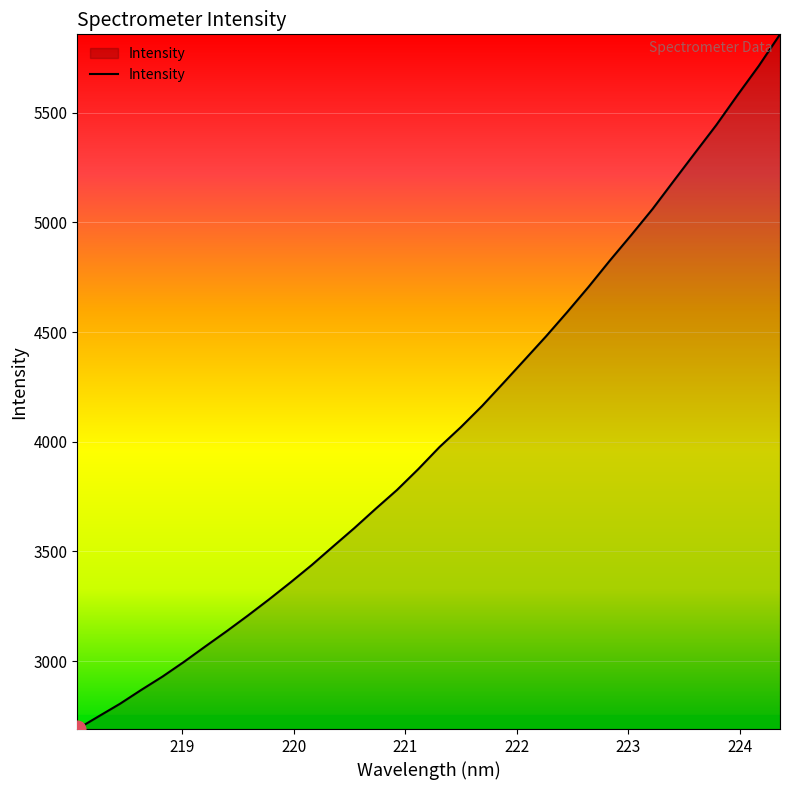

What is the difference between the maximum and minimum values?

3166.4